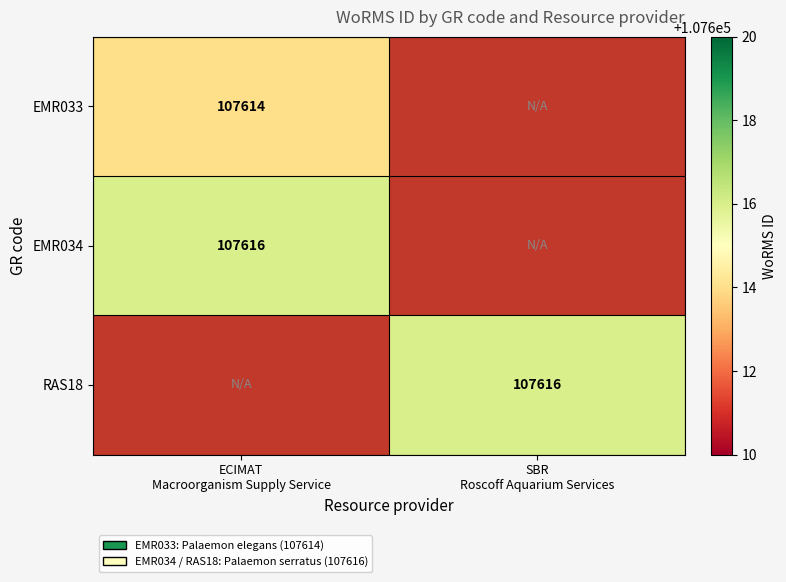

True or false: EMR033 has a value of 142815.9 at ECIMAT Macroorganism Supply Service.

False